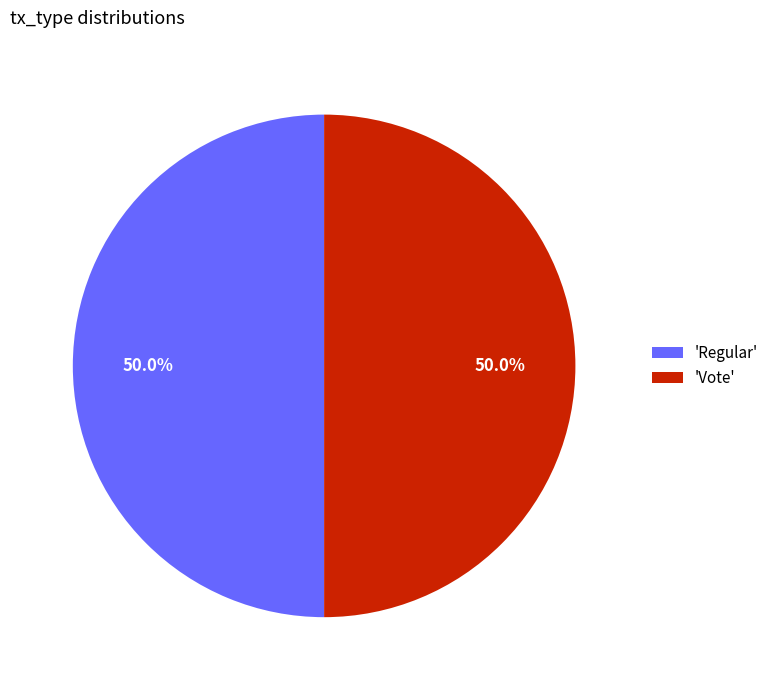

What is the total percentage of 'Regular' and 'Vote'?

100.0%